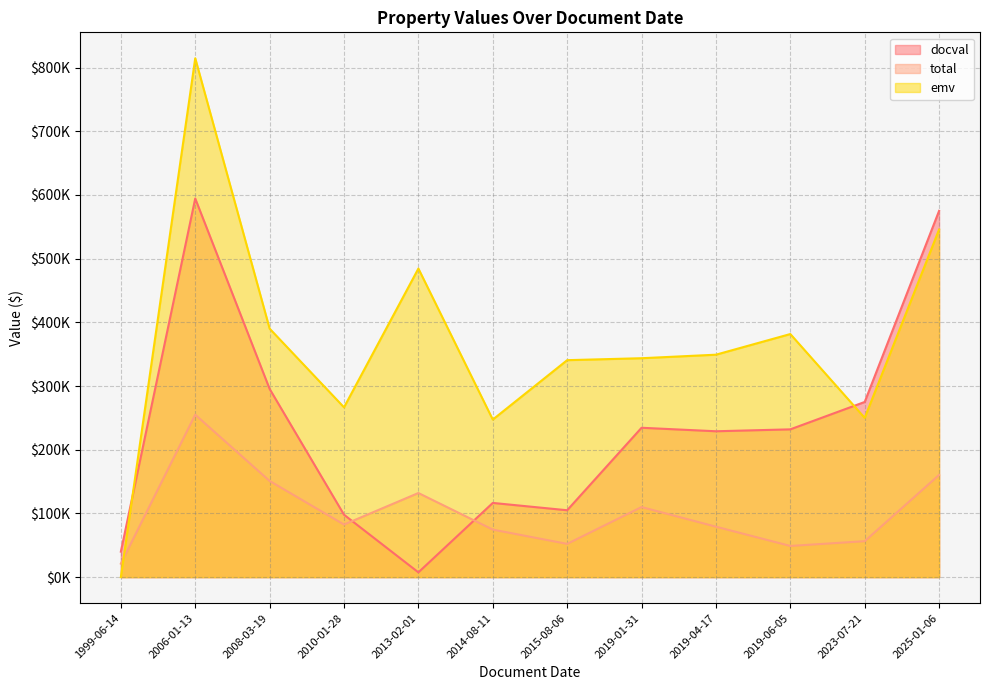

Between 2019-06-05 and 2019-01-31, which is larger?

2019-01-31